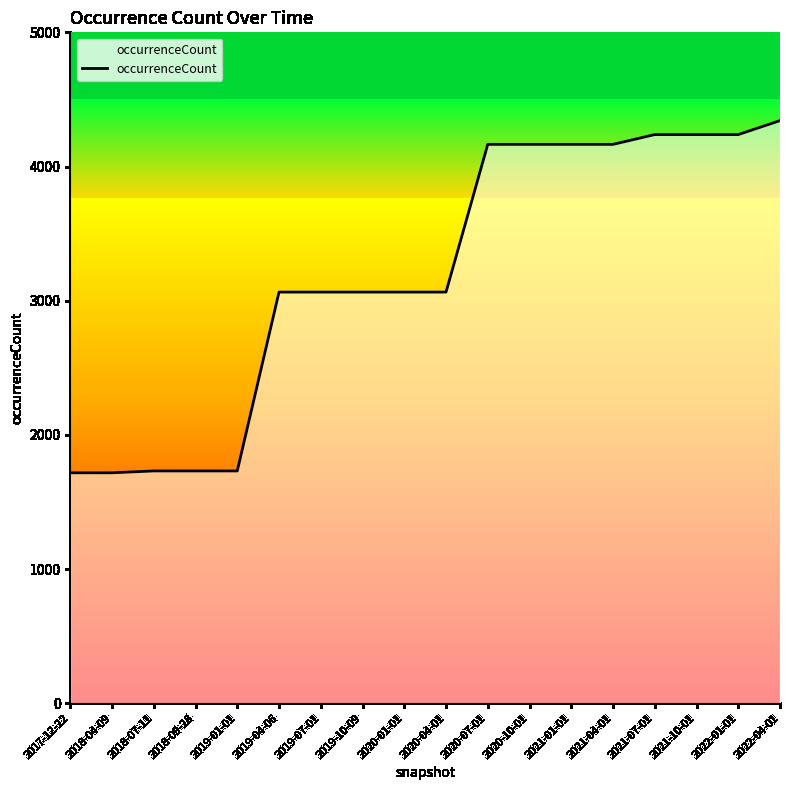

What is the smallest value displayed?

1717